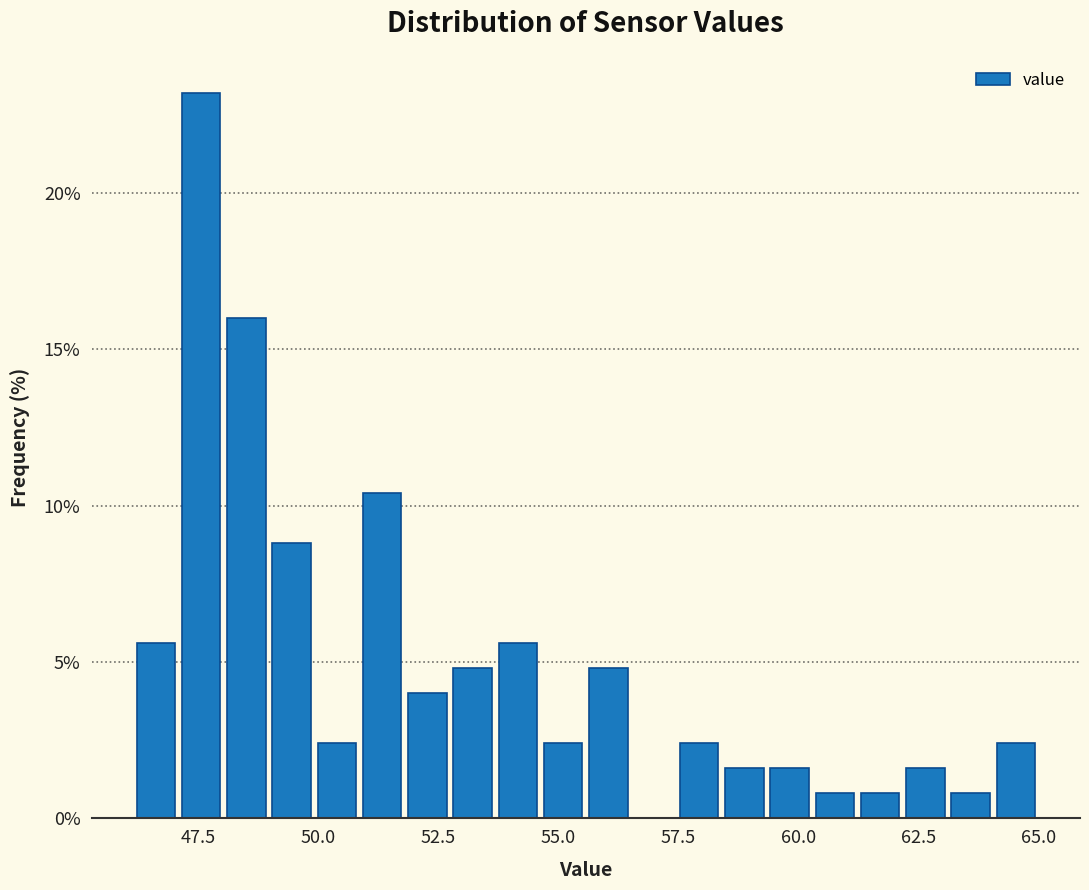

Around what value on the x-axis is the tallest bar? Give the approximate position of its centre, as read against the axis.

47.5